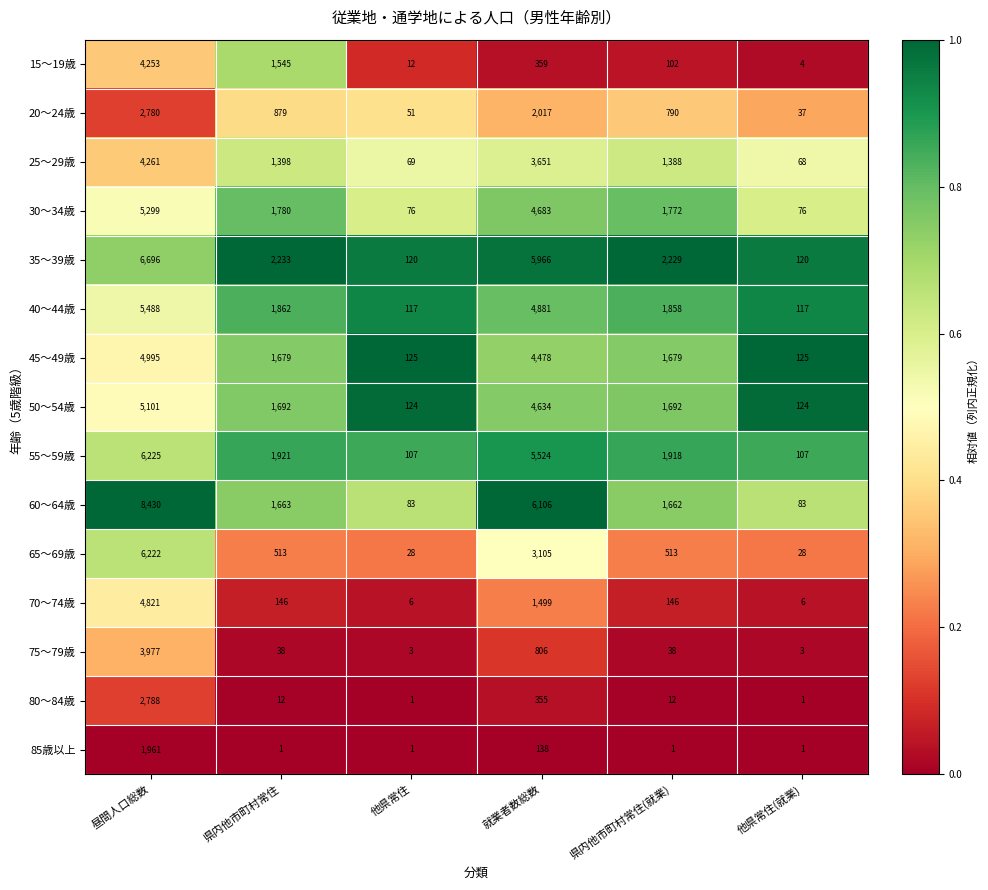

What is the spread (max minus min) of values at 就業者数総数?

5968